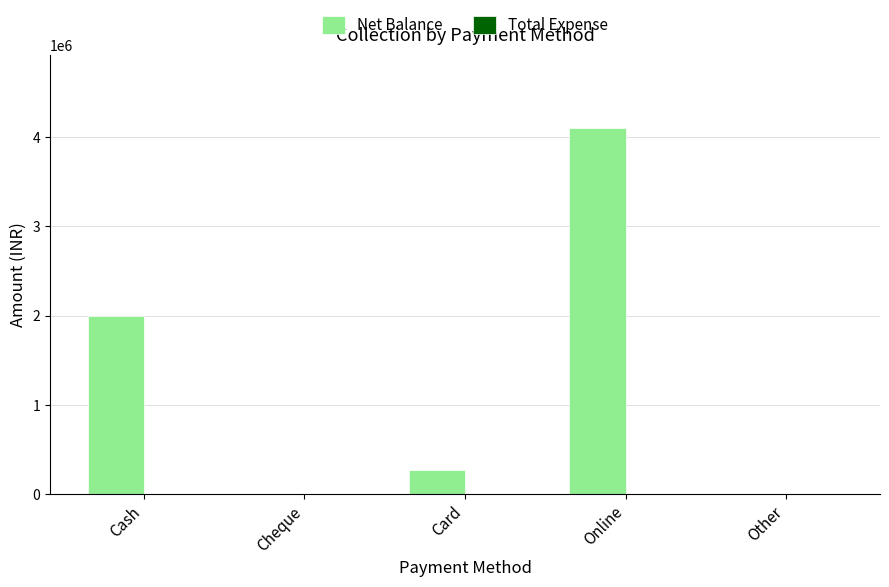

The value at Cash is 772367. True or false?

False